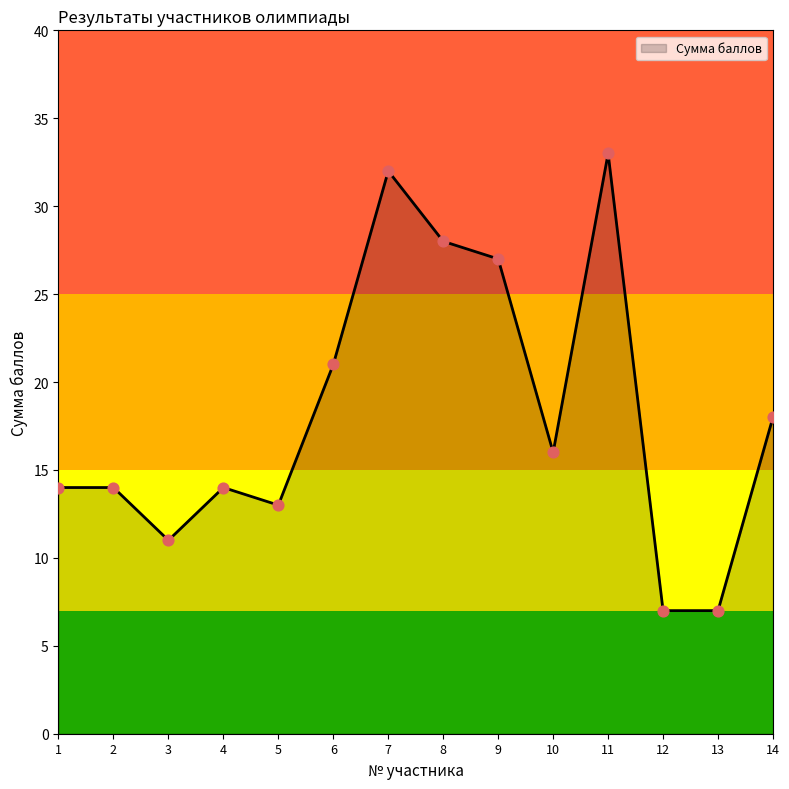

What is the change in value from 4 to 5?

-1